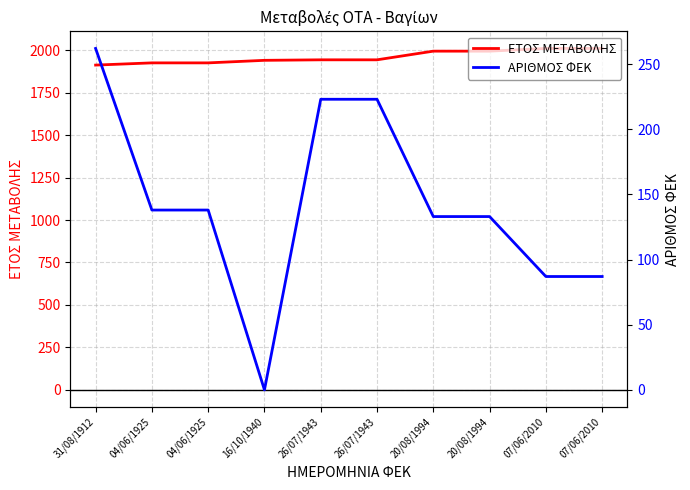

How many lines are shown in the chart?

2